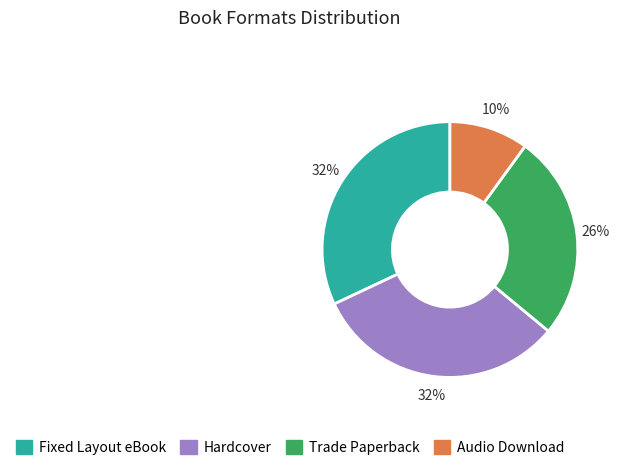

True or false: Audio Download accounts for 1% of the total.

False